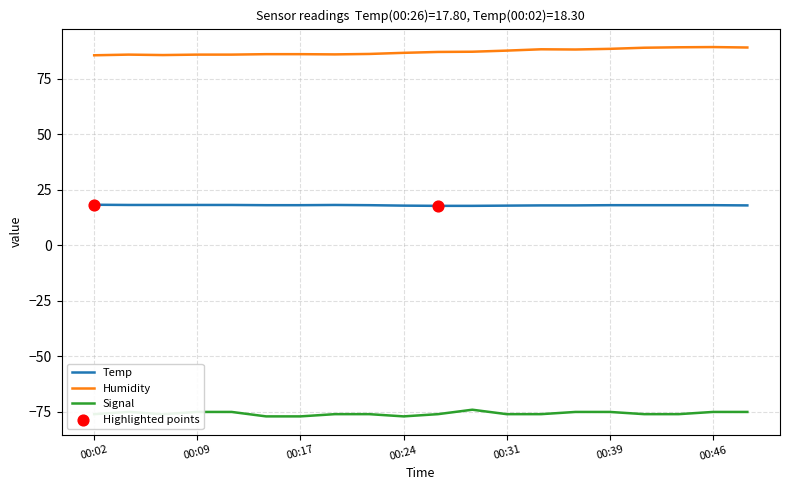

Which series has the largest total across all categories?

Humidity